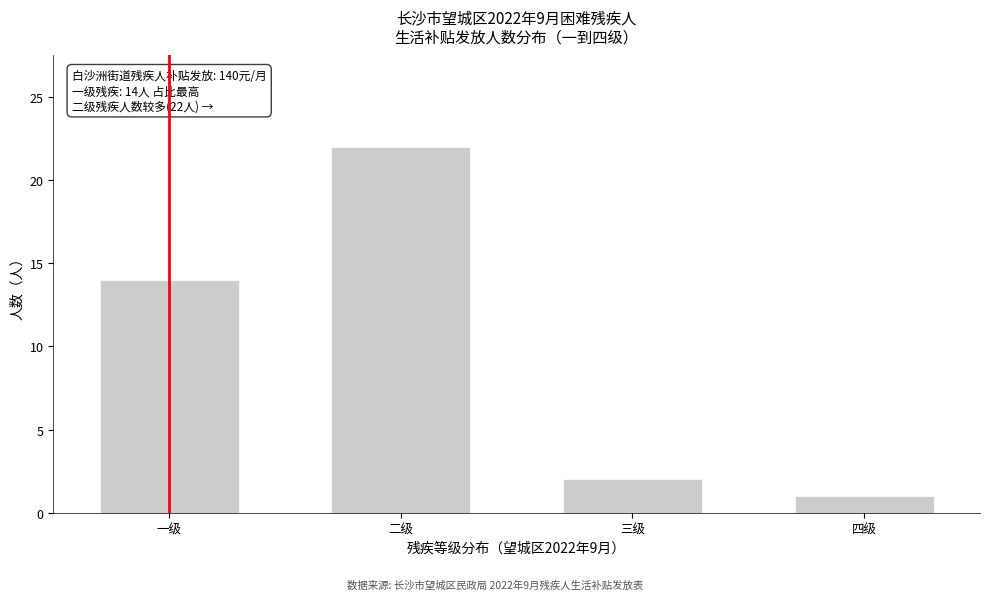

Reading left to right, transcribe all the data shown in this chart.

14	22	2	1